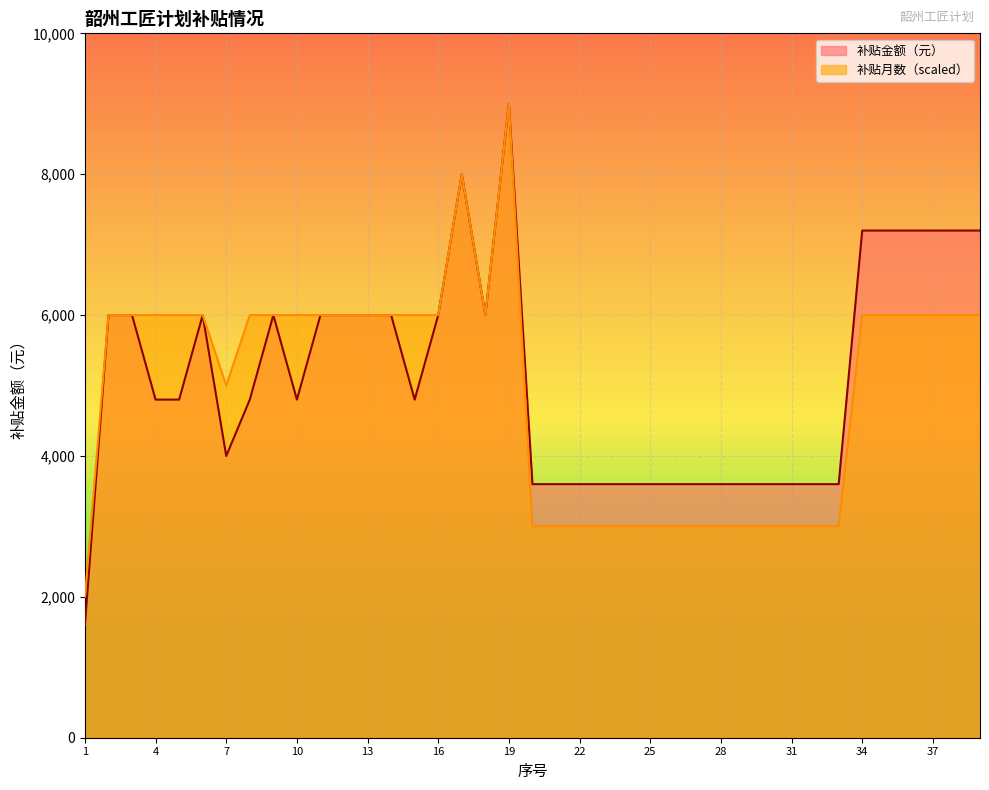

What is the average value of the 补贴金额（元） series?

5133